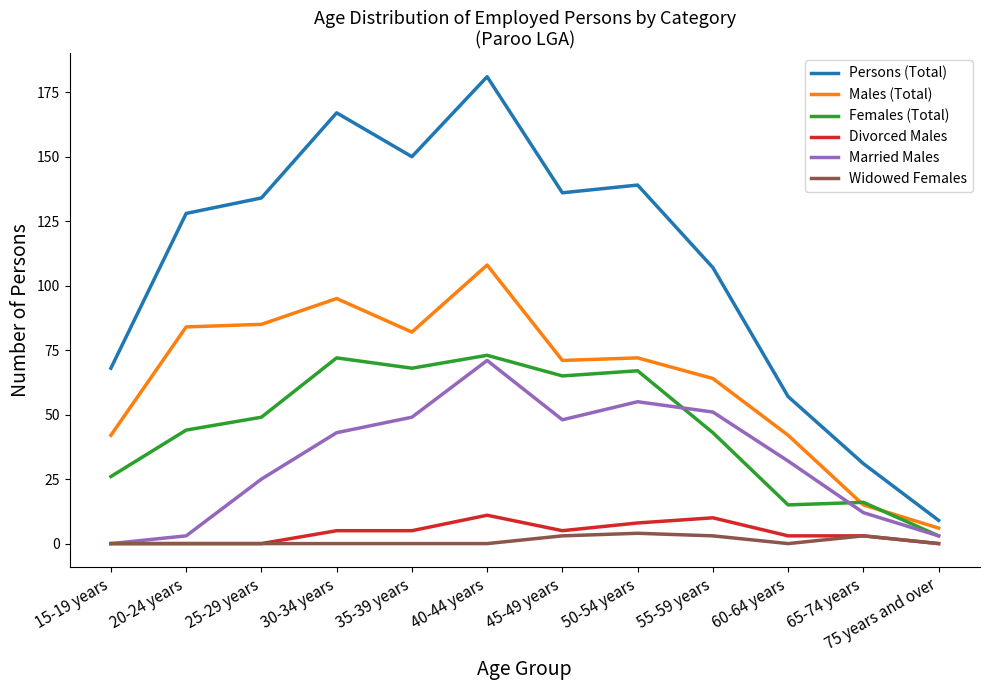

What is the total value across all series at 60-64 years?

149